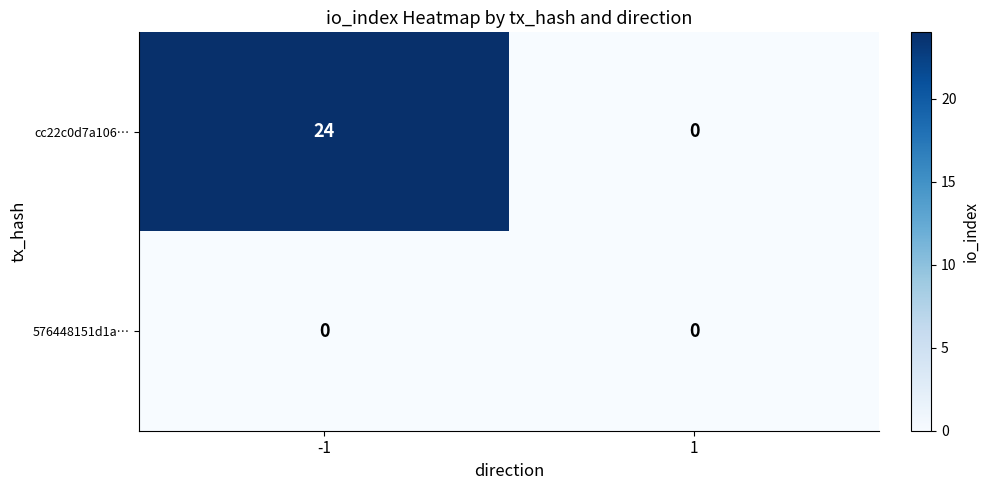

Reading left to right, extract all data points from this chart.

cc22c0d7a106…: 24	0
576448151d1a…: 0	0